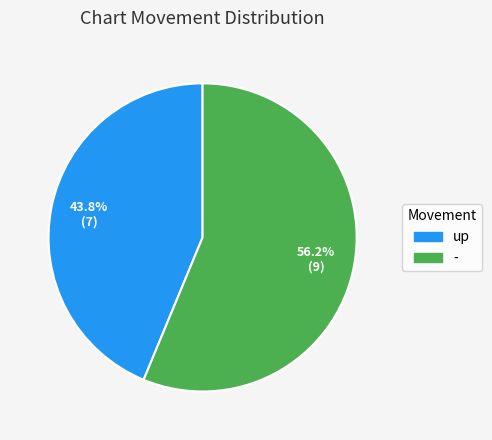

Do - and up together represent more than half of the pie?

Yes